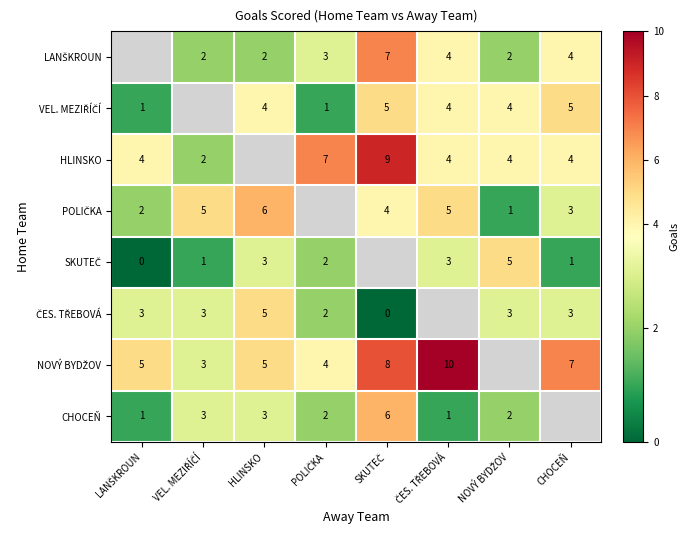

What is the approximate value of POLIČKA at HLINSKO?

6.0